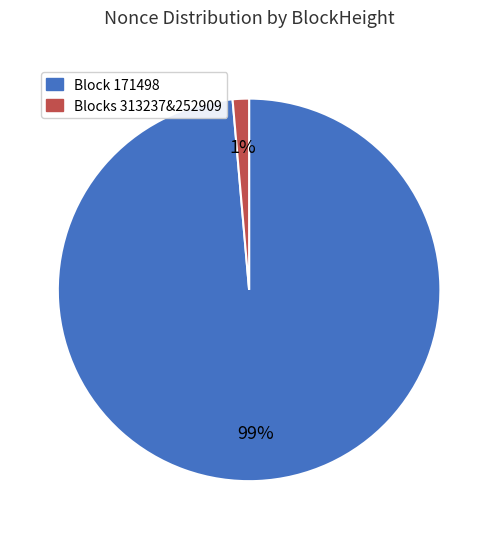

Count the number of slices in the pie.

2